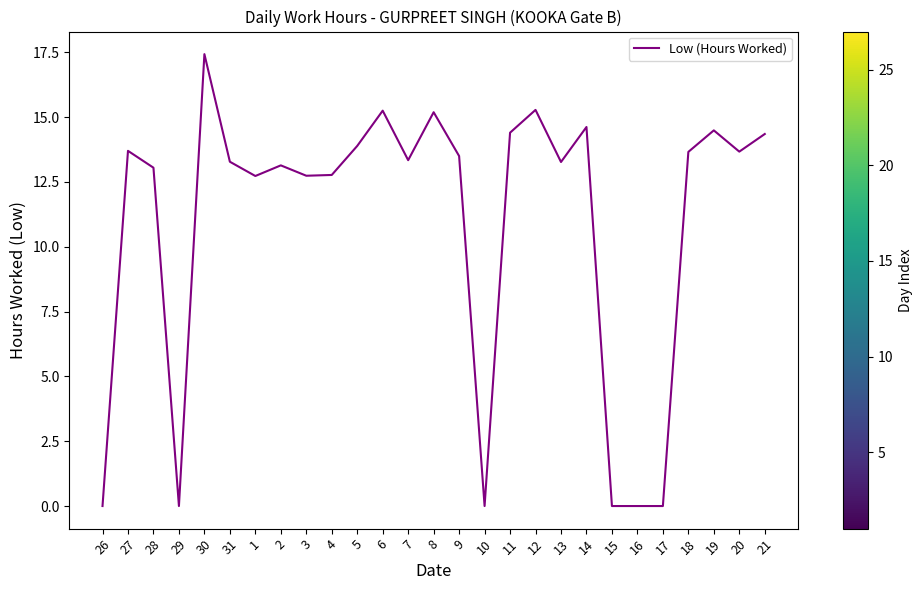

What position from the left is 15?

21